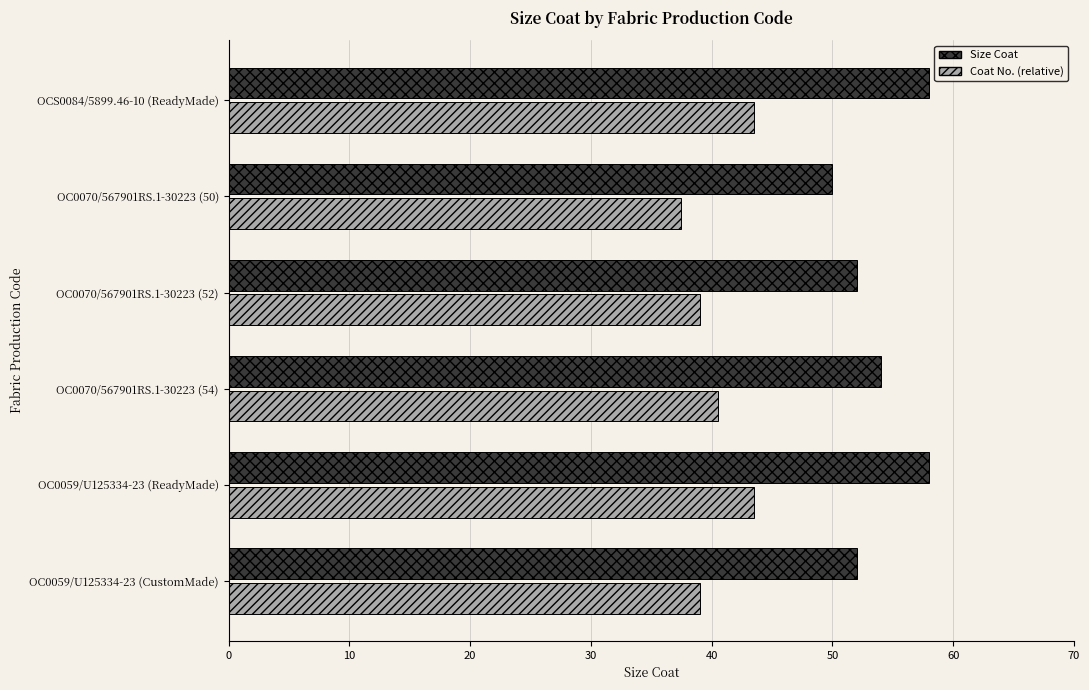

The Size Coat series shows 69.4 at OC0059/U125334-23 (CustomMade). True or false?

False